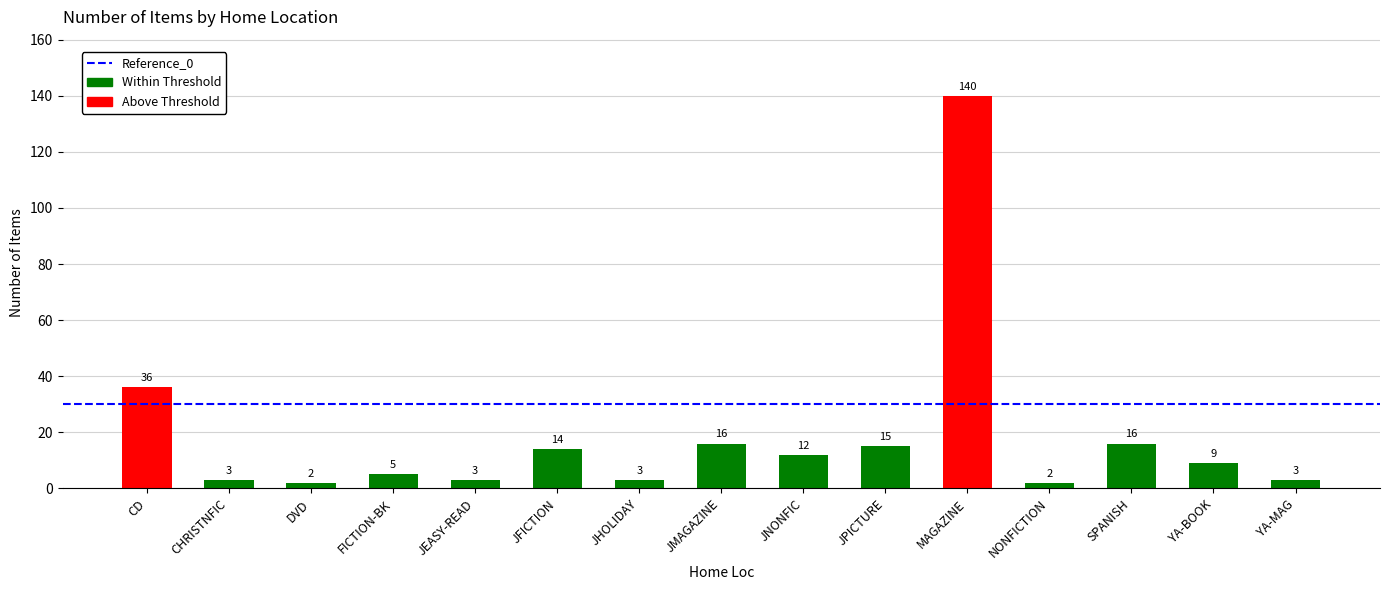

Between YA-BOOK and JFICTION, which is larger?

JFICTION